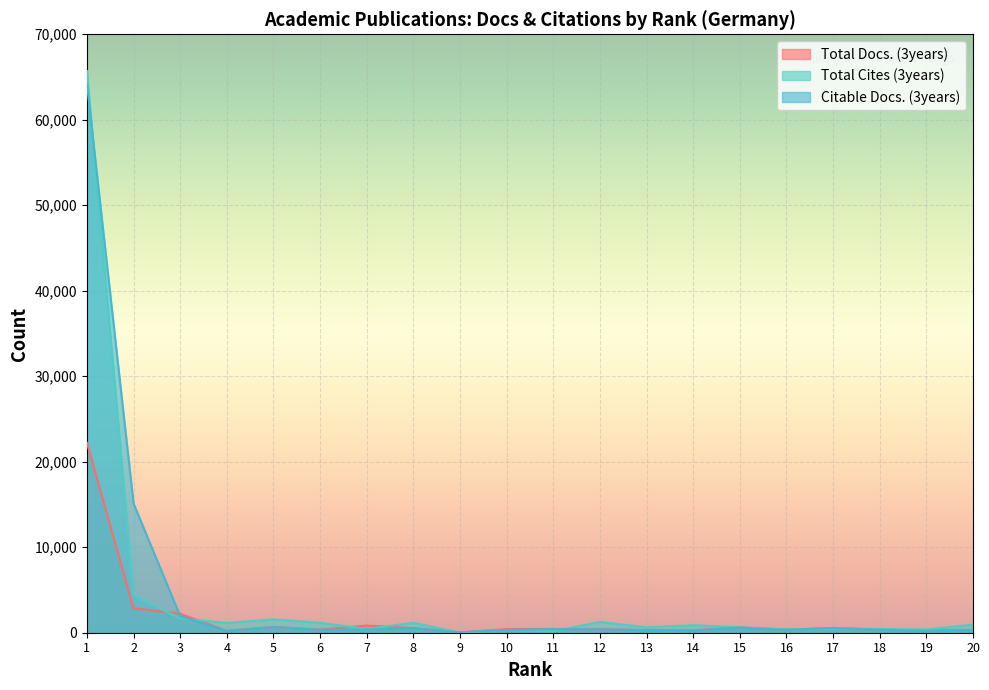

What are all the series names shown in the legend?

Total Docs. (3years), Total Cites (3years), Citable Docs. (3years)